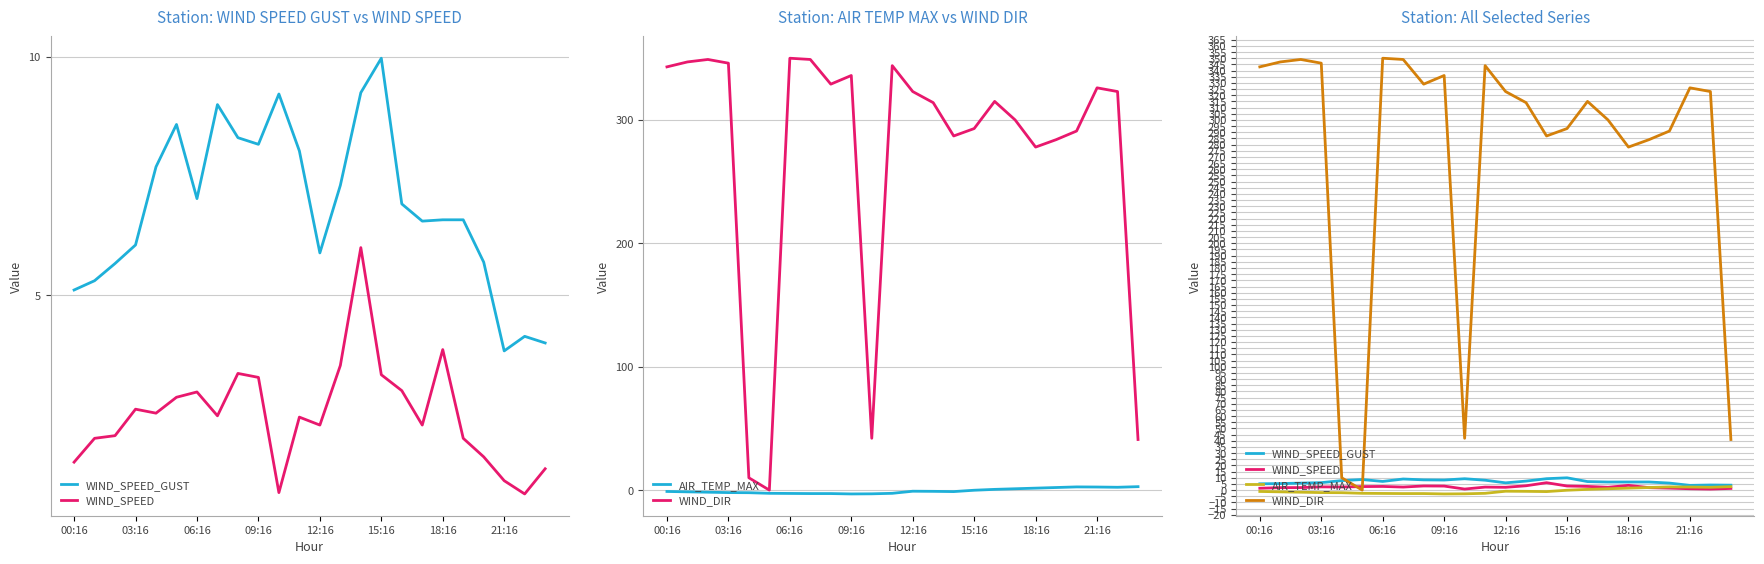

How many interior local valleys does the WIND_SPEED series have?

6